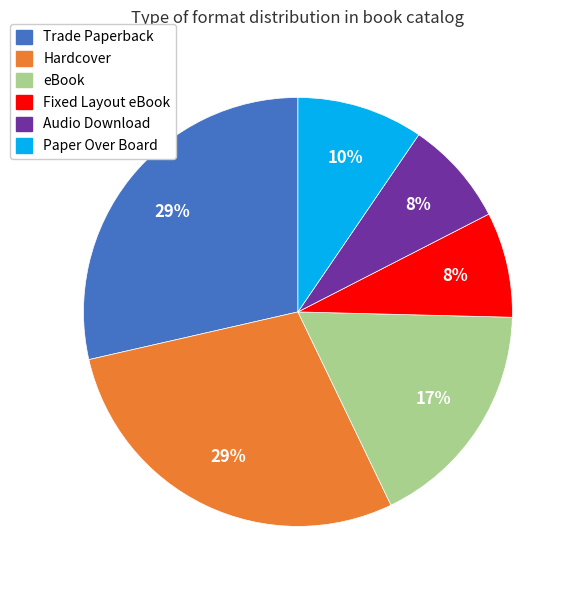

Do Trade Paperback and eBook together represent more than half of the pie?

No